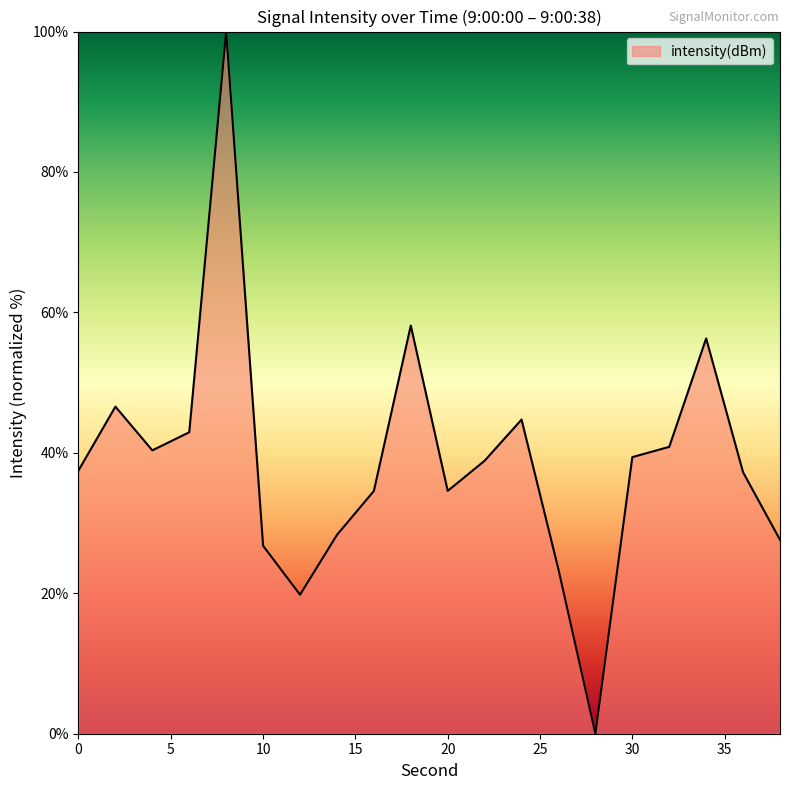

What is the maximum value shown in the chart?

100.0